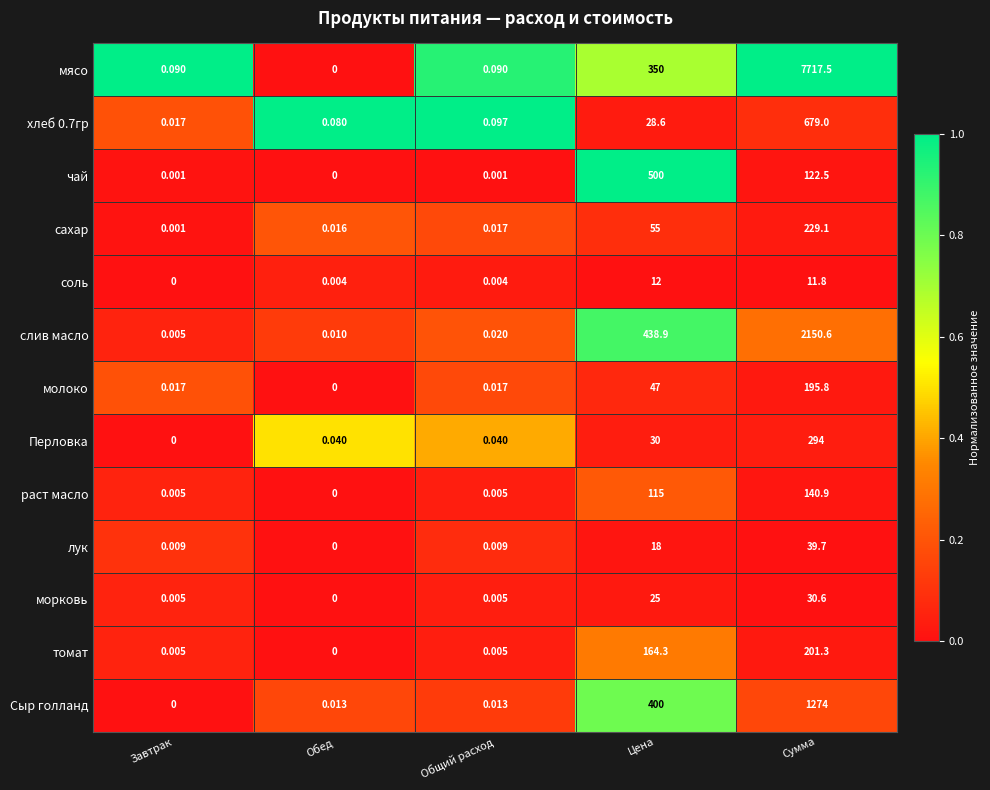

Which category has the highest value in the чай series?

Цена